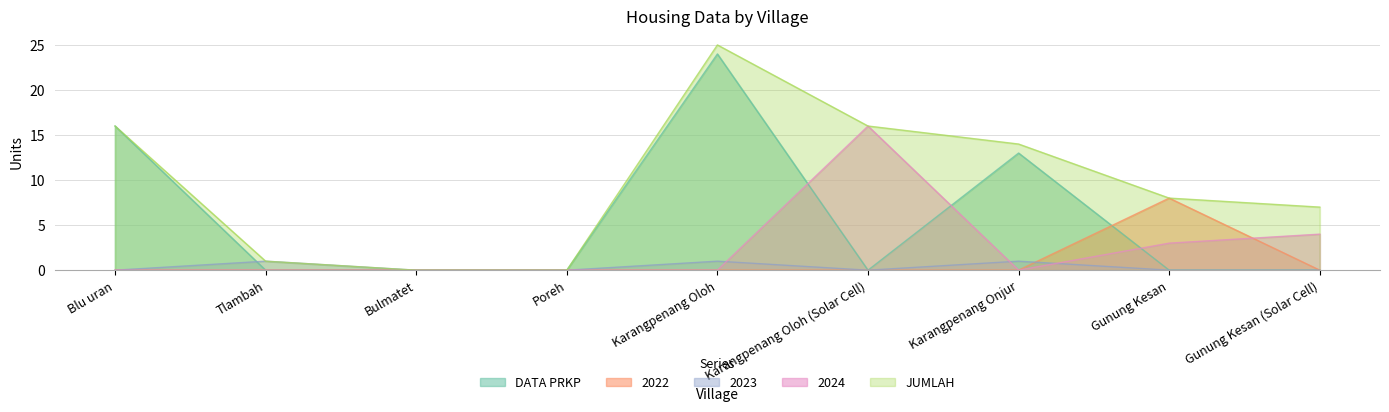

How many values in the 2022 series exceed 0?

1